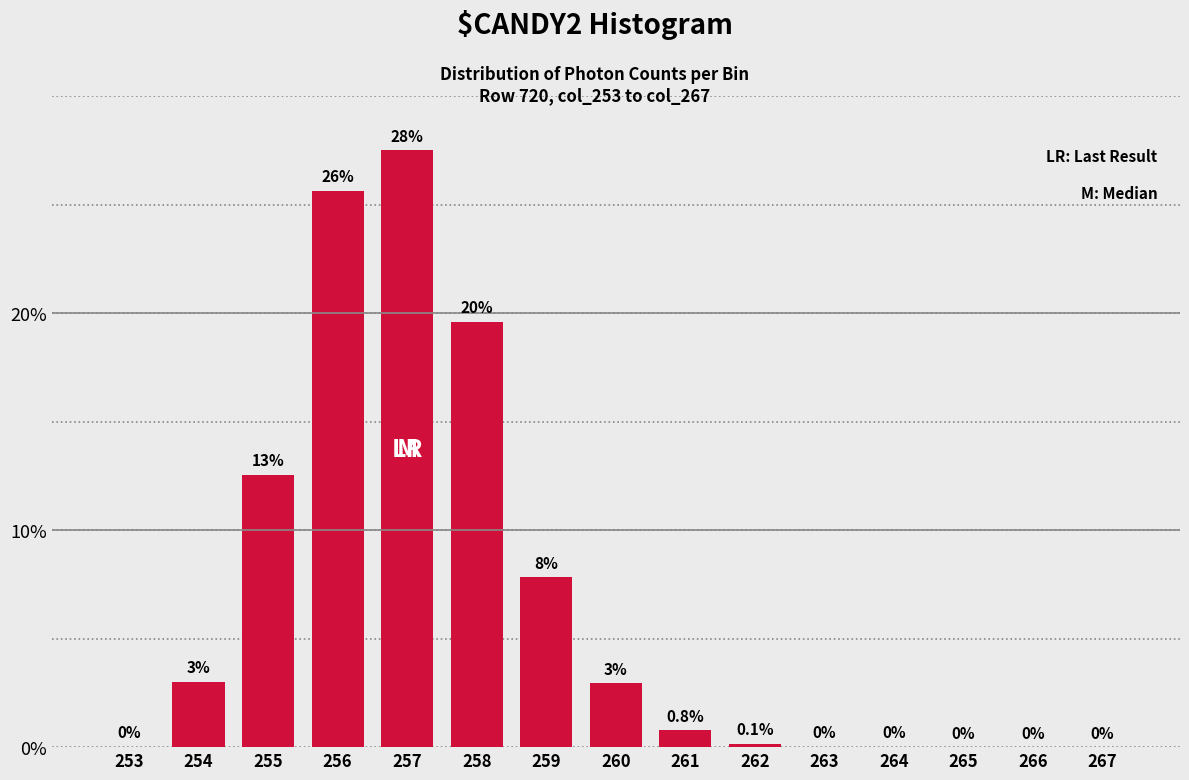

At which label is the value closest to 13?

255